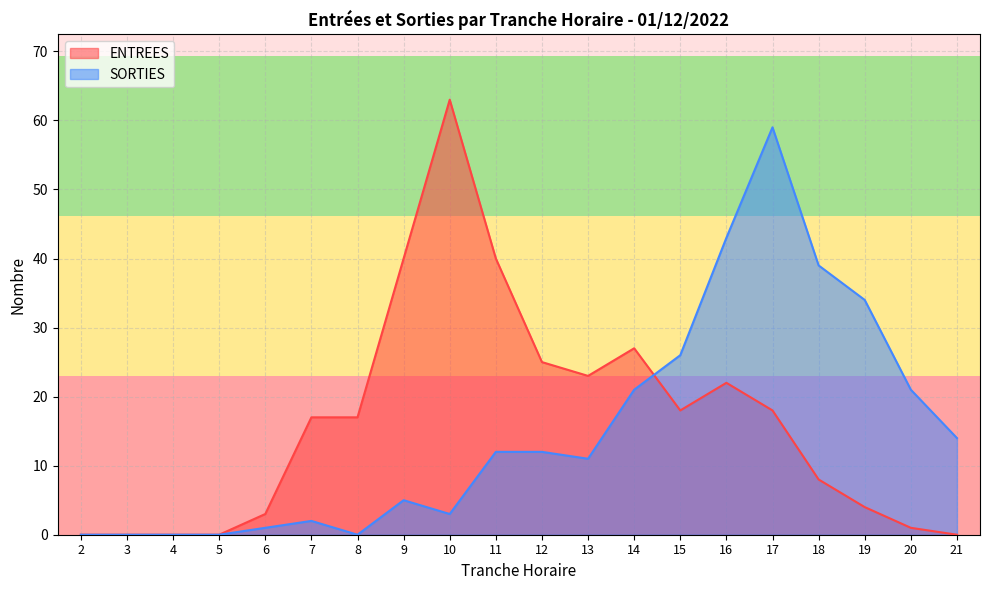

Which label corresponds to the smallest value in the chart?

2